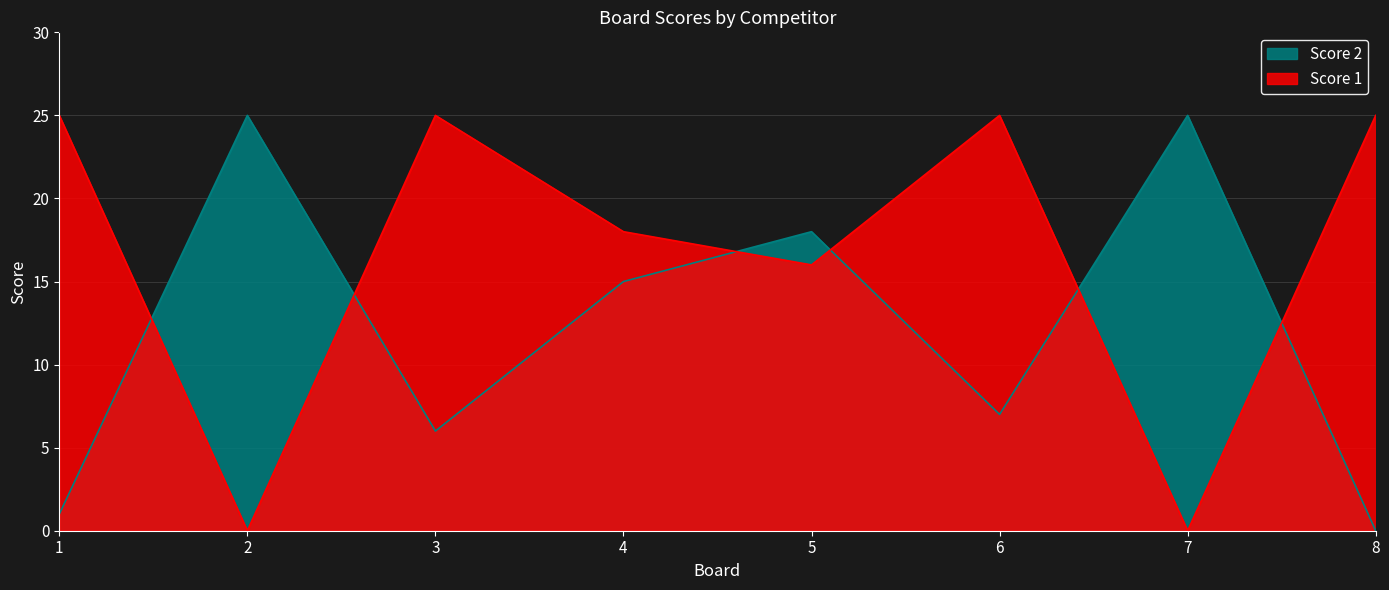

At which category does Score 2 reach its first local valley?

3